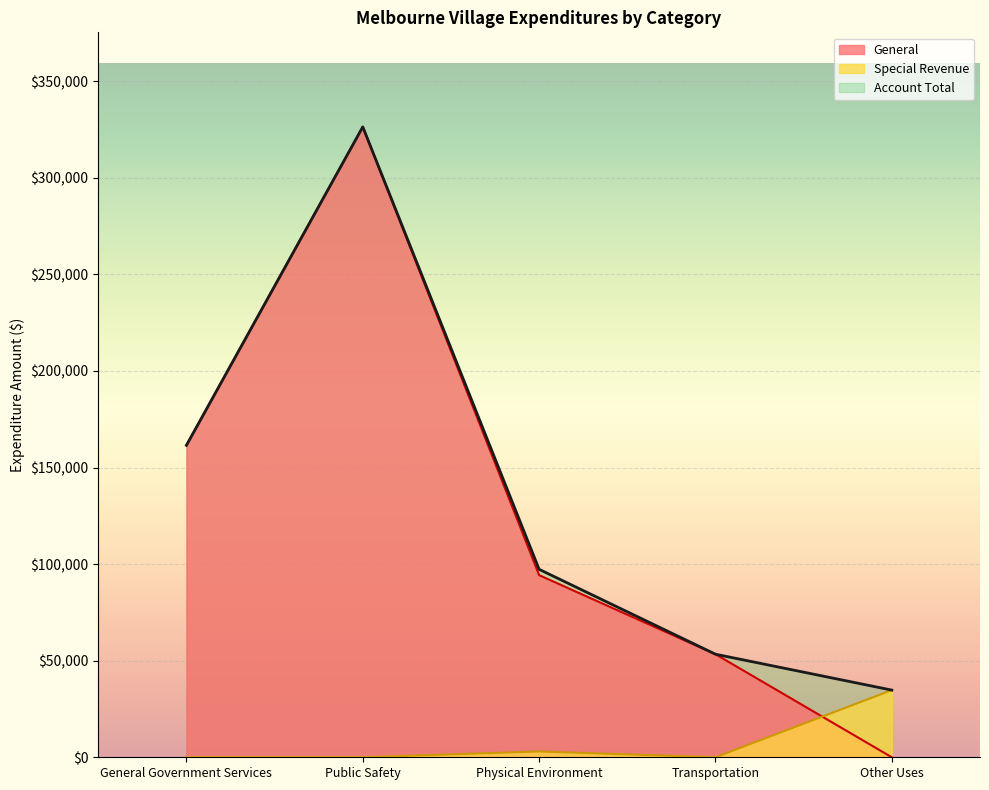

Reading left to right, what are all the values shown in this chart?

General: General Government Services=161497	Public Safety=326340	Physical Environment=94293	Transportation=53351	Other Uses=0
Special Revenue: General Government Services=0	Public Safety=0	Physical Environment=3005	Transportation=0	Other Uses=34772
Account Total: General Government Services=161497	Public Safety=326340	Physical Environment=97298	Transportation=53351	Other Uses=34772